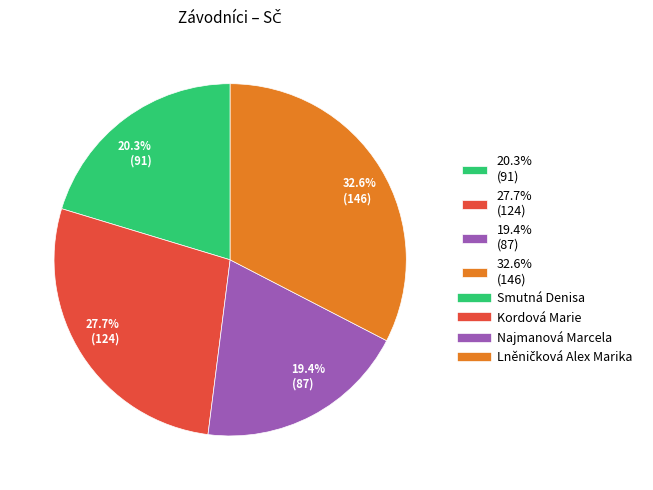

Count the number of slices in the pie.

4